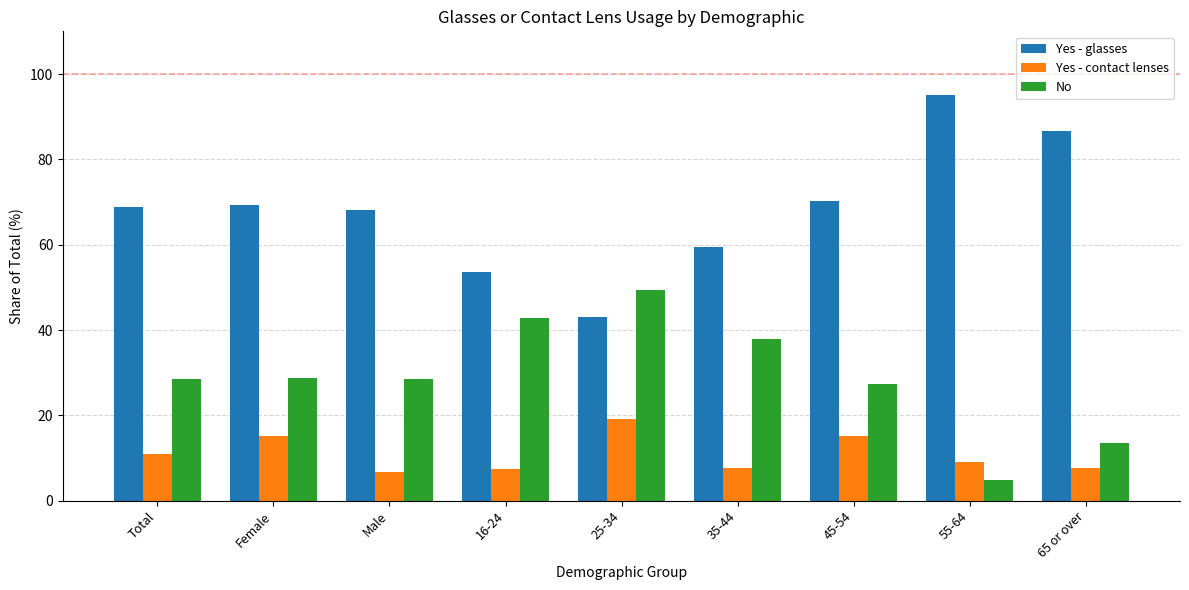

Does the chart contain stacked bars?

No